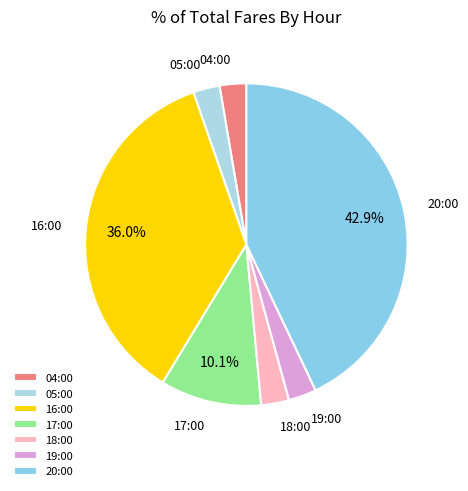

Does 19:00 account for over 50% of the chart?

No